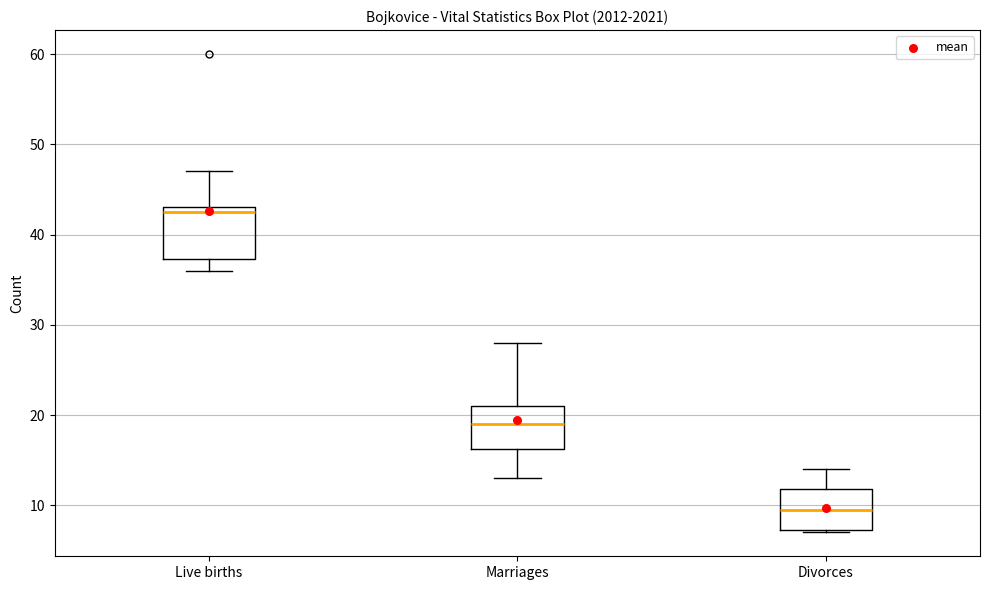

Which box's median line is the lowest?

Divorces